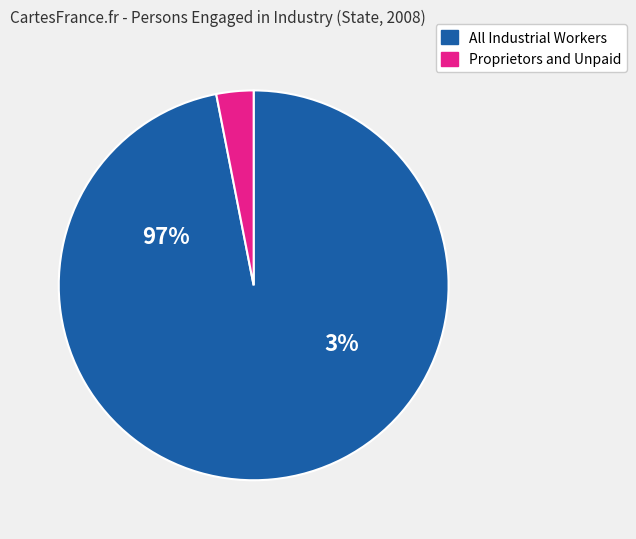

To the nearest percent, what is the average slice percentage?

50%